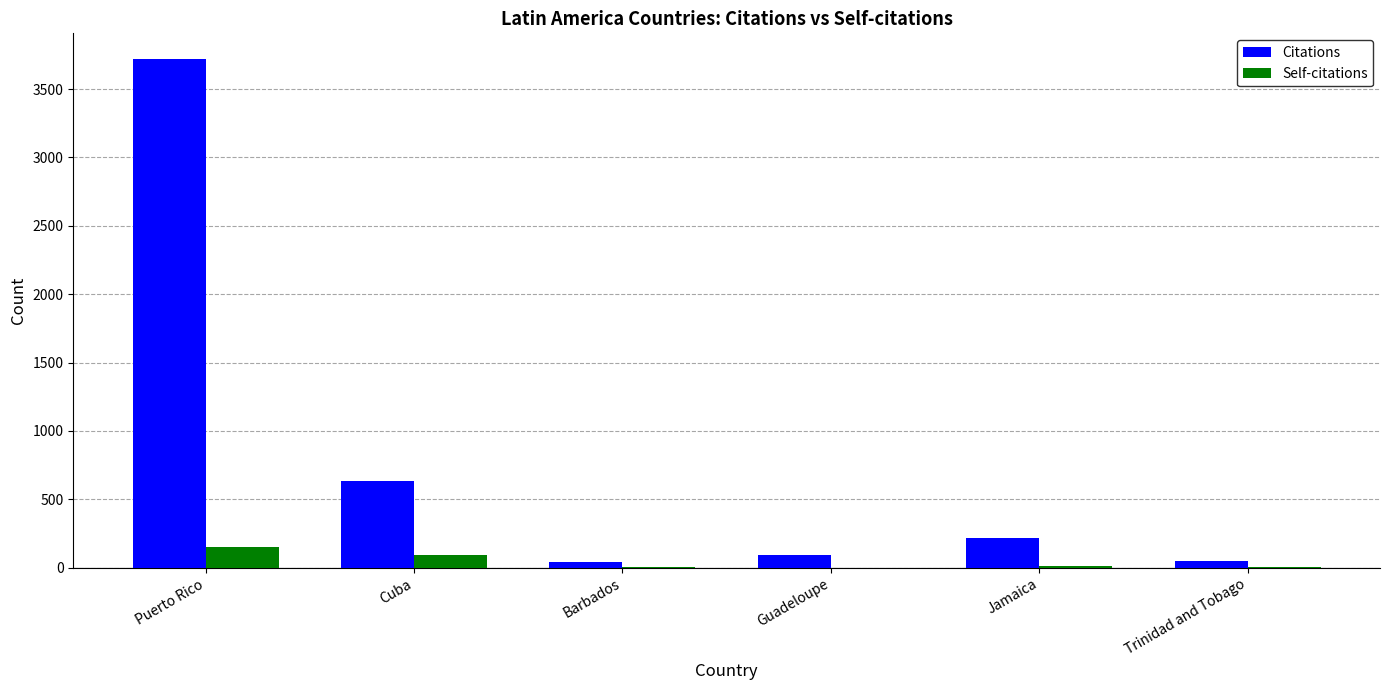

Which series has the largest range (max minus min)?

Citations